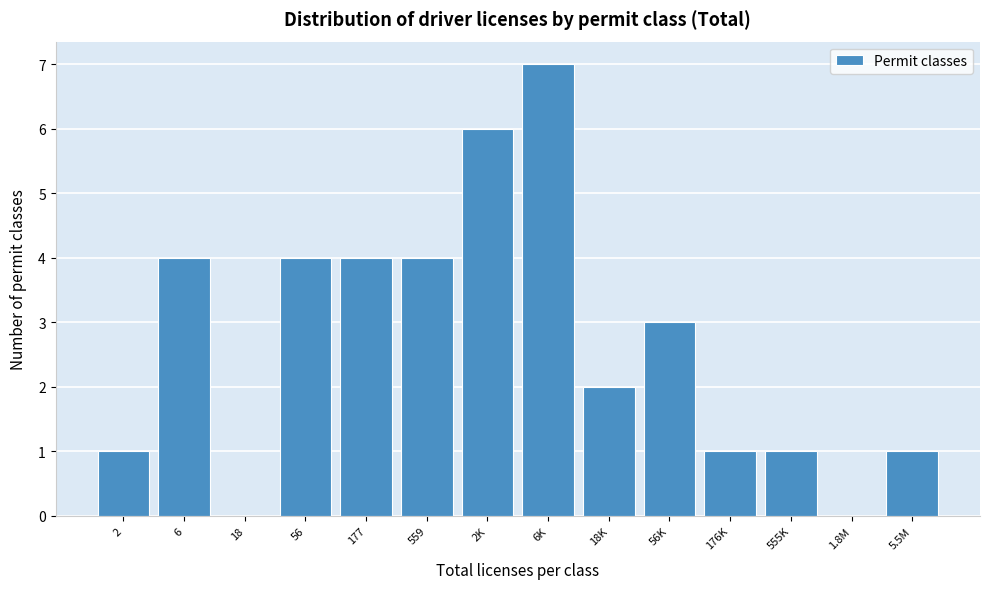

Reading right to left, extract all data points from this chart.

5.5M=1	1.8M=0	555K=1	176K=1	56K=3	18K=2	6K=7	2K=6	559=4	177=4	56=4	18=0	6=4	2=1